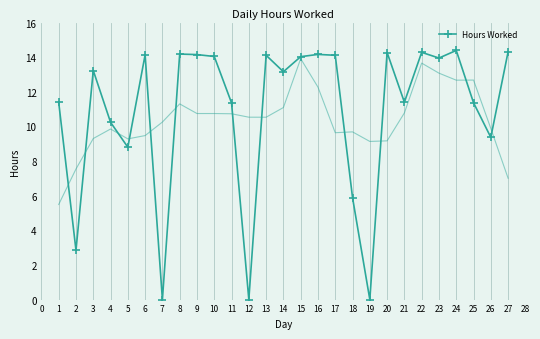

Is it true that Hours Worked equals 11.4 at 25?

True